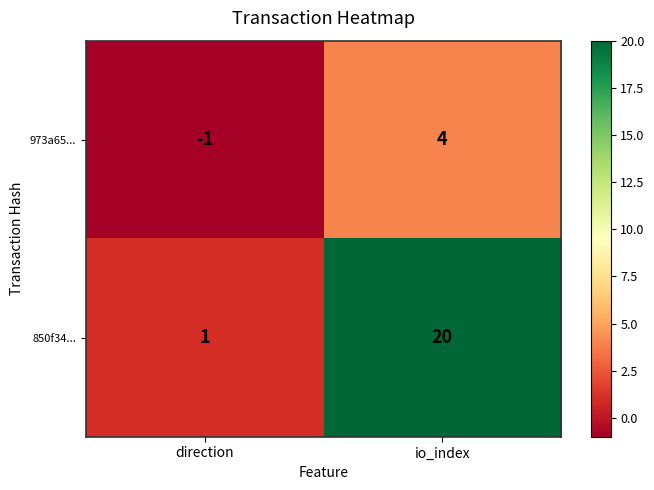

What is the sum of the 973a65... values at direction and io_index?

3